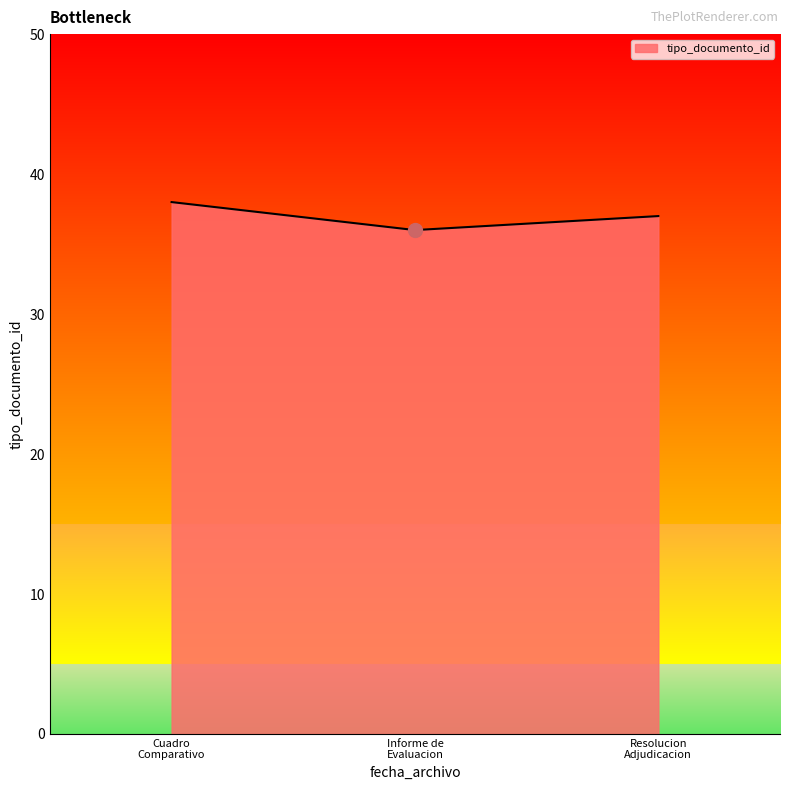

What is the minimum value shown in the chart?

36